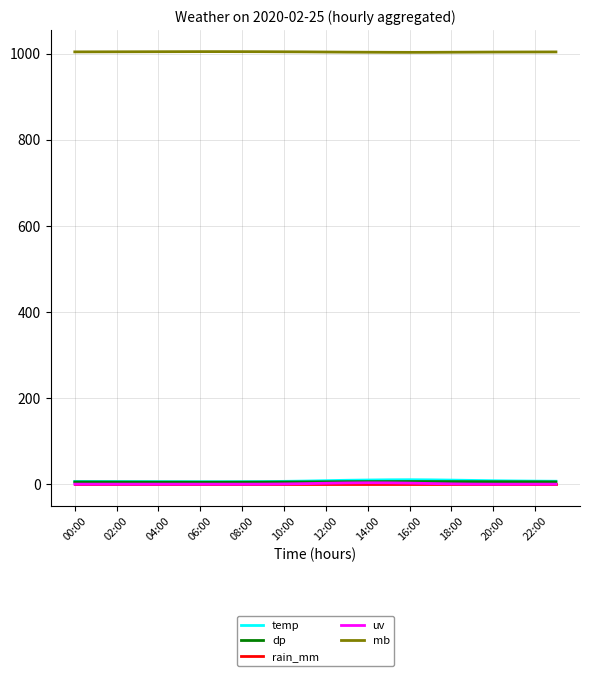

What is the minimum value for mb?

1003.4